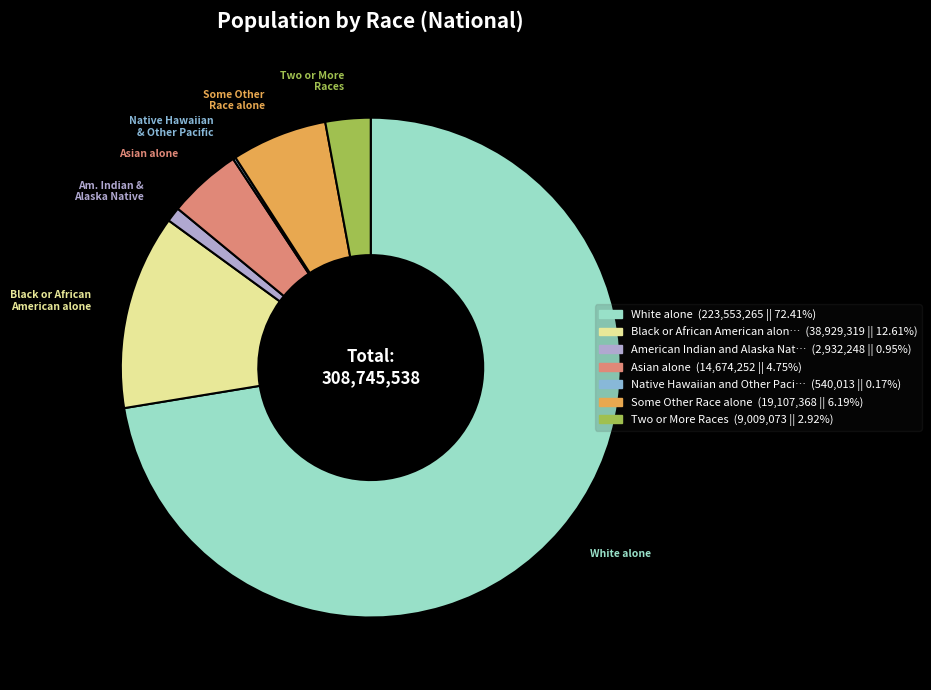

Approximately how many times larger is the value at Some Other Race alone compared to Two or More Races?

2.1